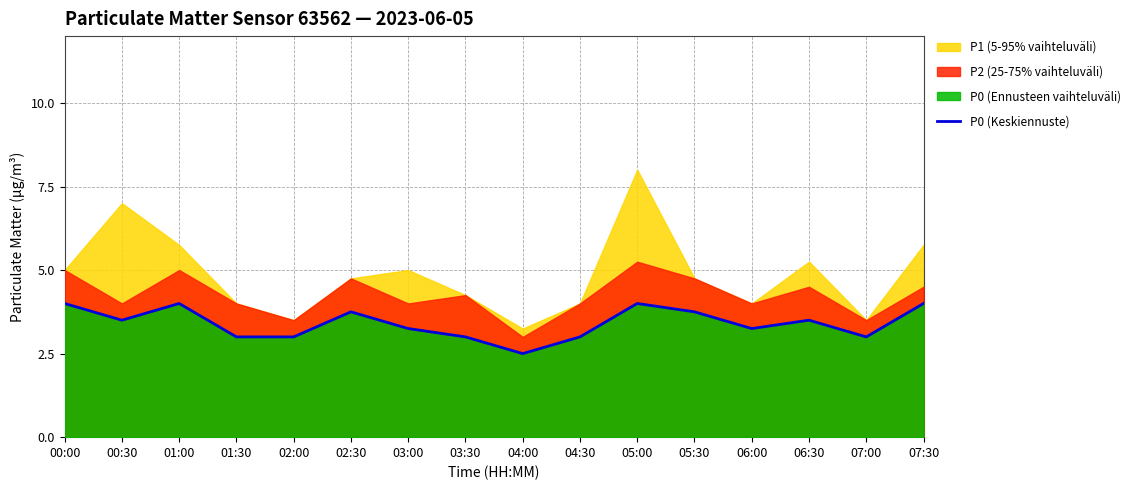

How many lines are shown in the chart?

1